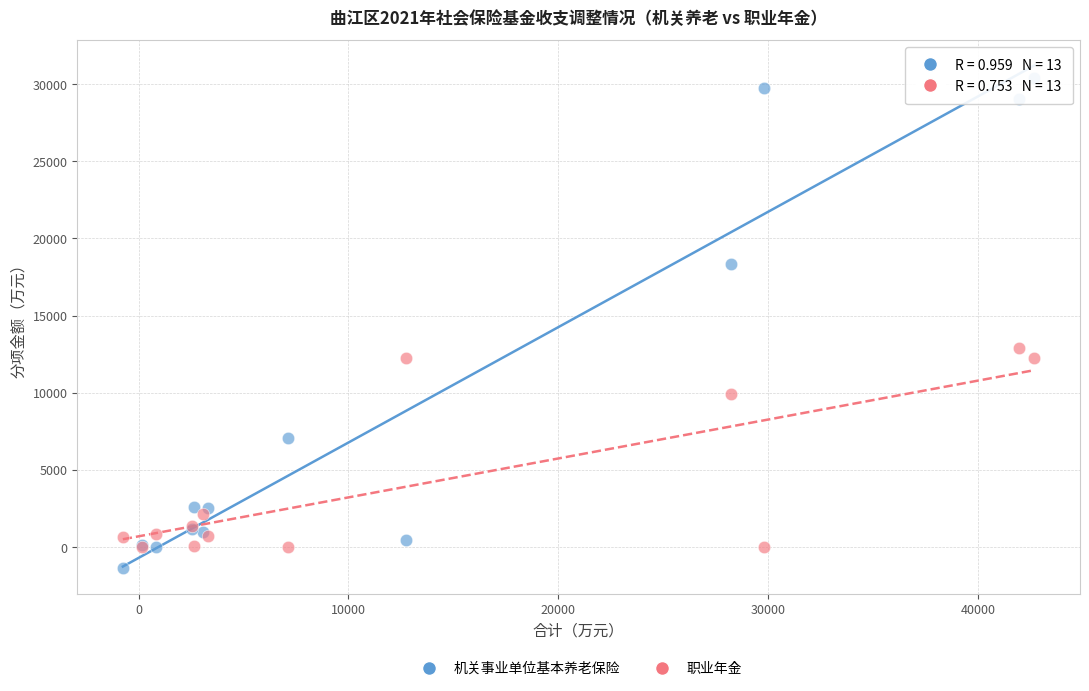

In the 职业年金 series, what Y value is closest to 6447?

9893